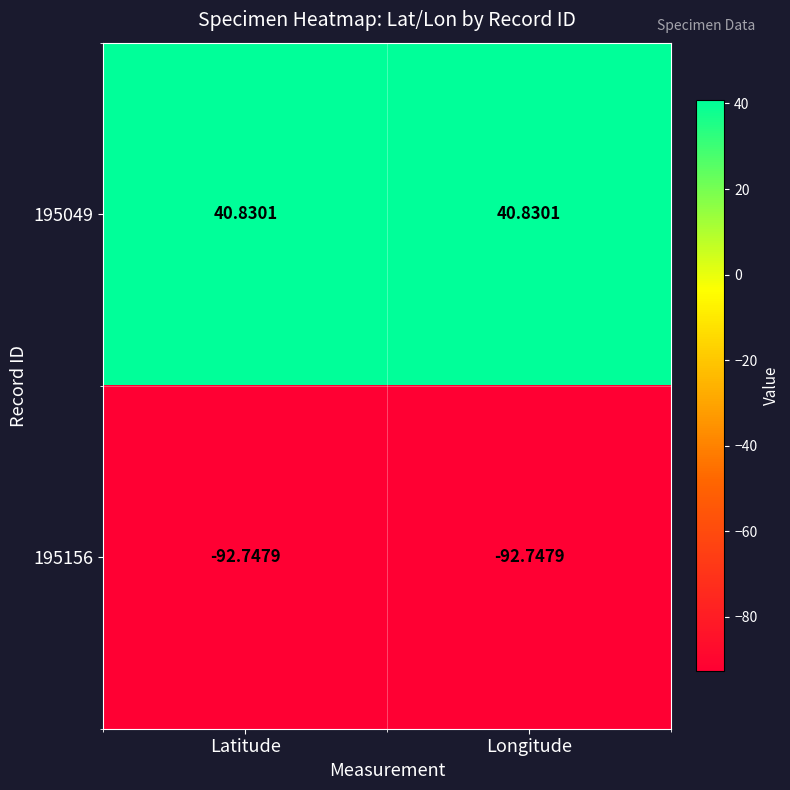

What is the total value across all series at Latitude?

-51.9